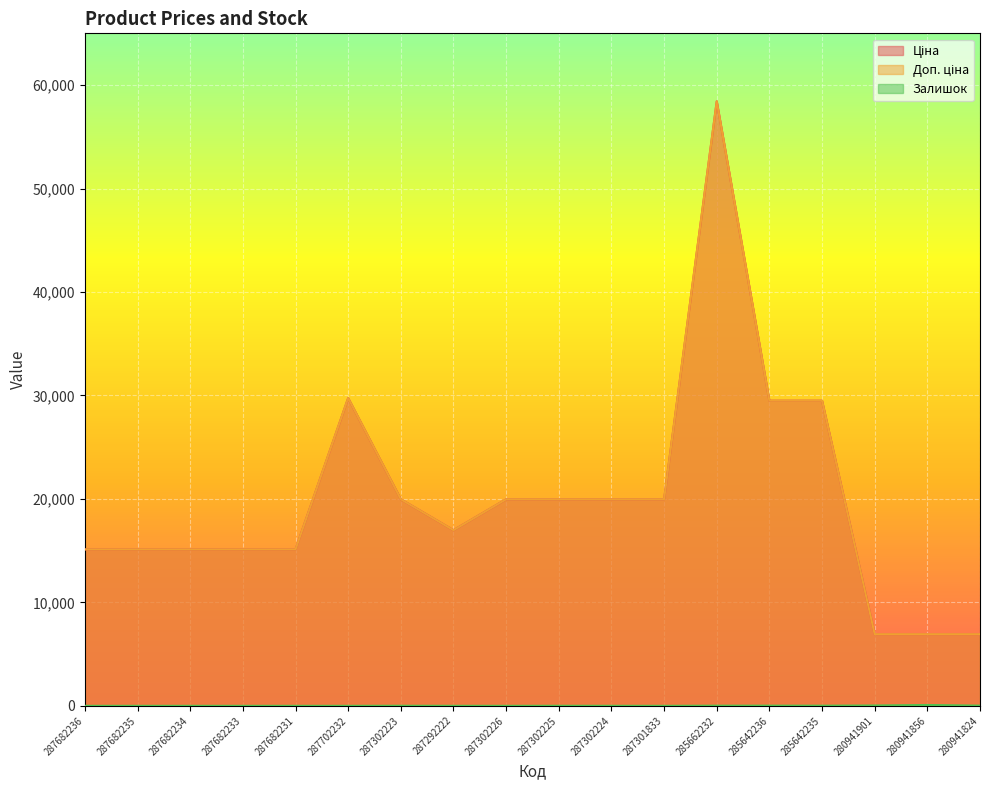

What position from the left is 287682234?

3